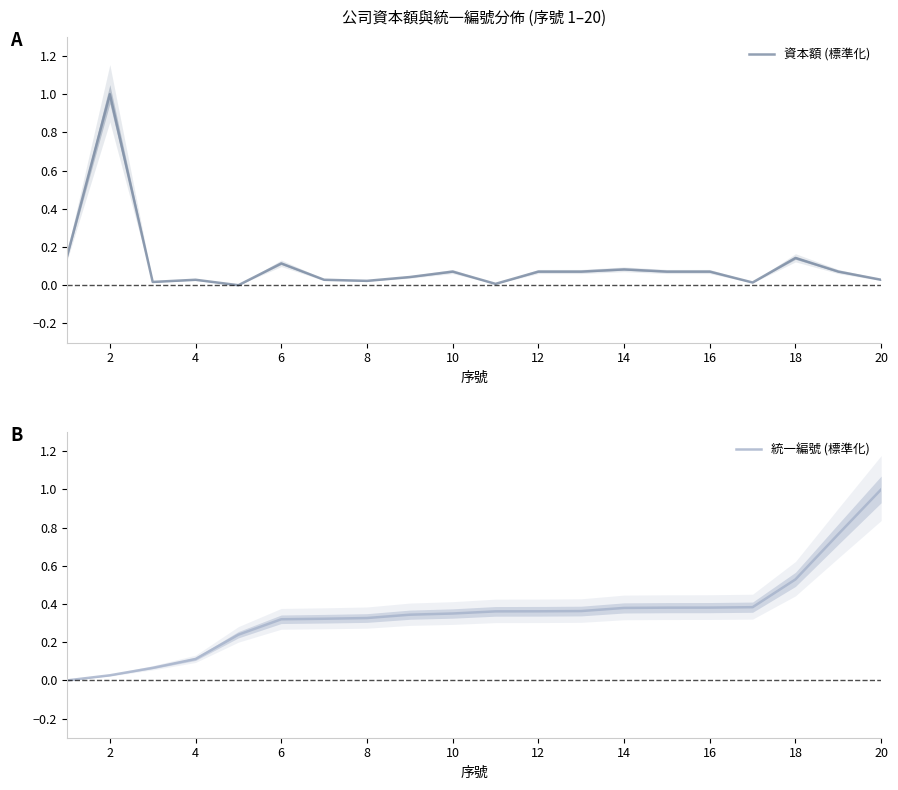

The value of 資本額 (標準化) at 16 is 0.0. True or false?

False